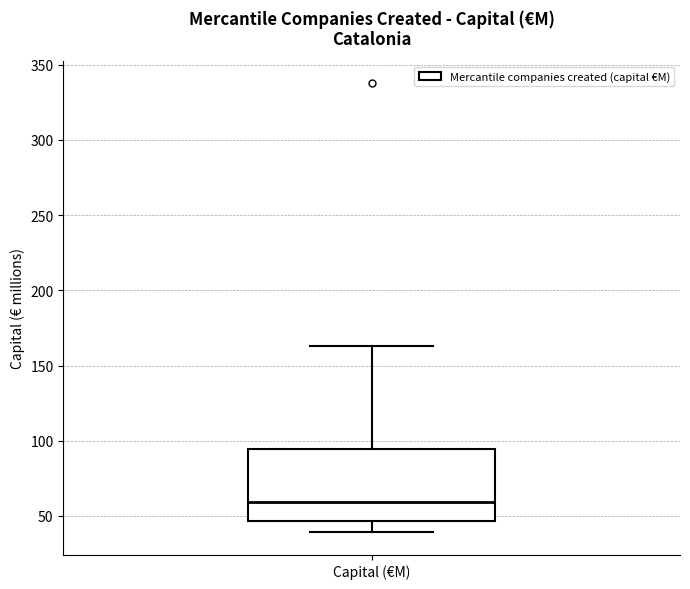

Transcribe this box plot: give where the median line is, the range the box spans, and where the two whiskers end, as read against the y-axis. The values are not printed on the chart, so give them approximately, as read against the axis.

median 60, box 45 to 95, whiskers 40 to 165